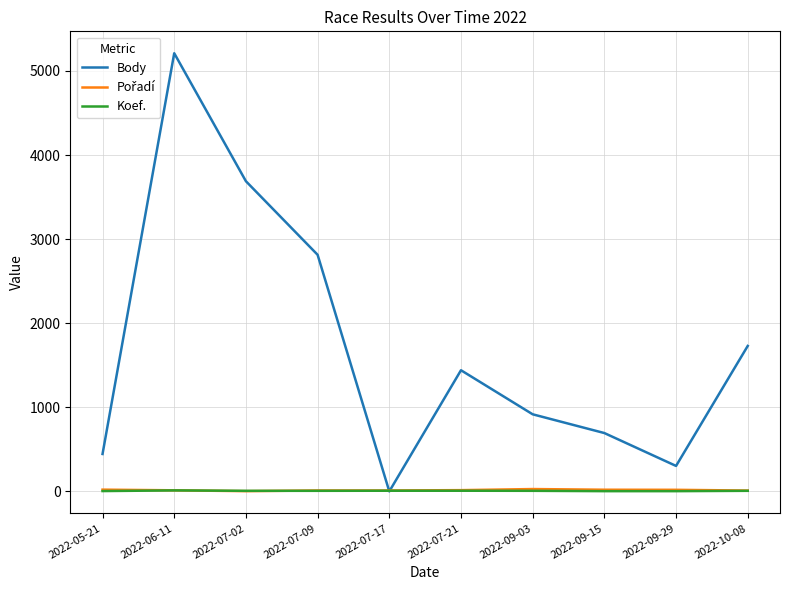

Which category has the highest value across all series?

2022-06-11